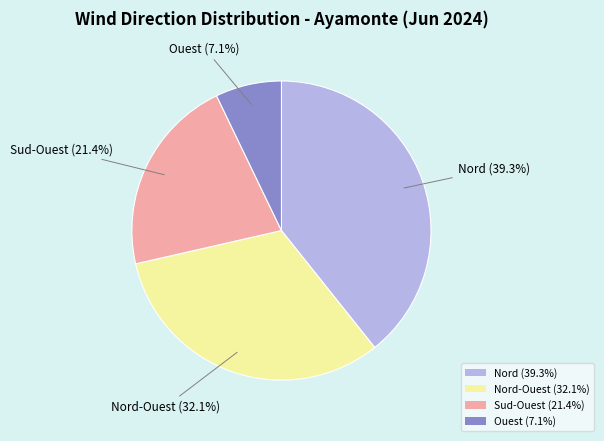

Is there any slice that represents more than half of the pie?

No